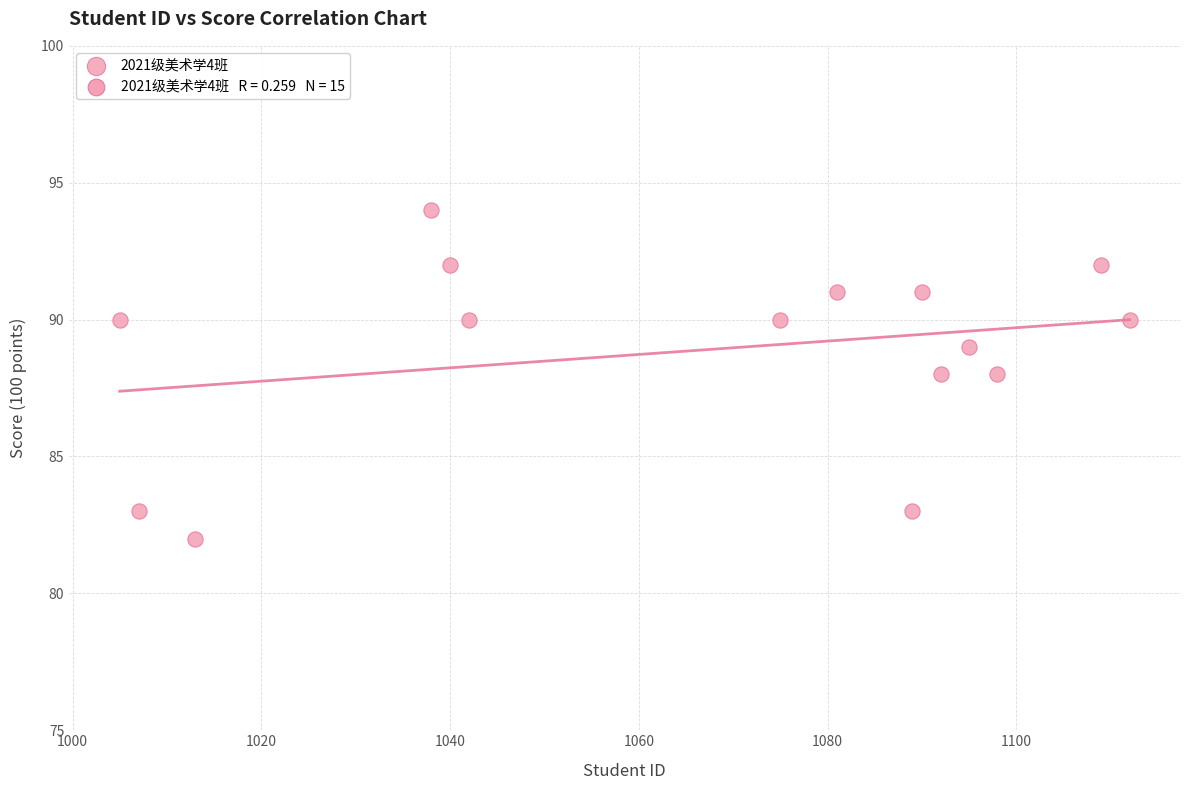

What is the range of Y values (max minus min)?

12